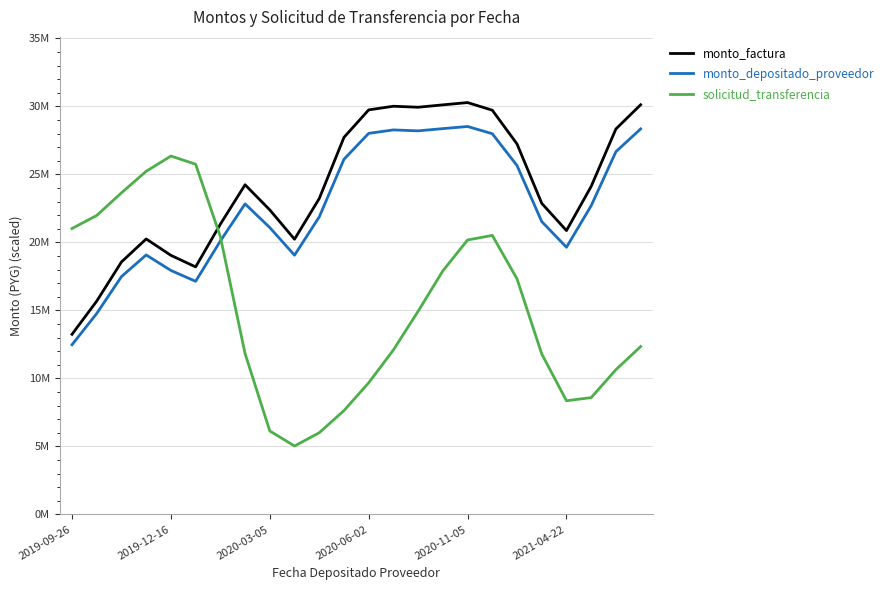

What are all the series names shown in the legend?

monto_factura, monto_depositado_proveedor, solicitud_transferencia